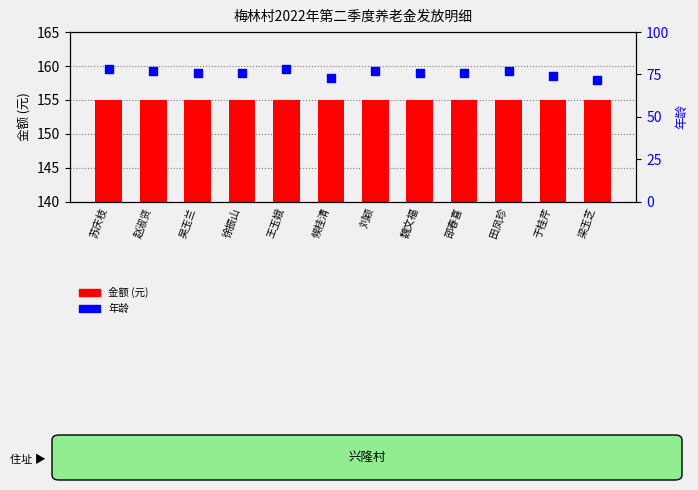

Which series has the widest spread of Y values?

年龄